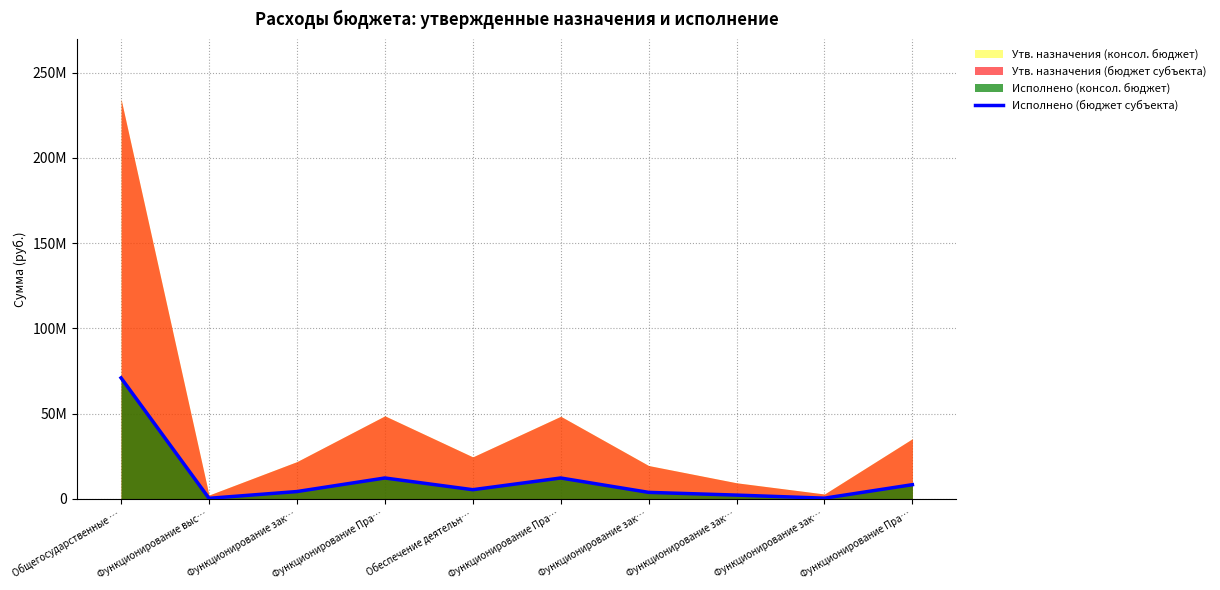

What is the change in value from Функционирование выс… to Обеспечение деятельн…?

+5046305.2